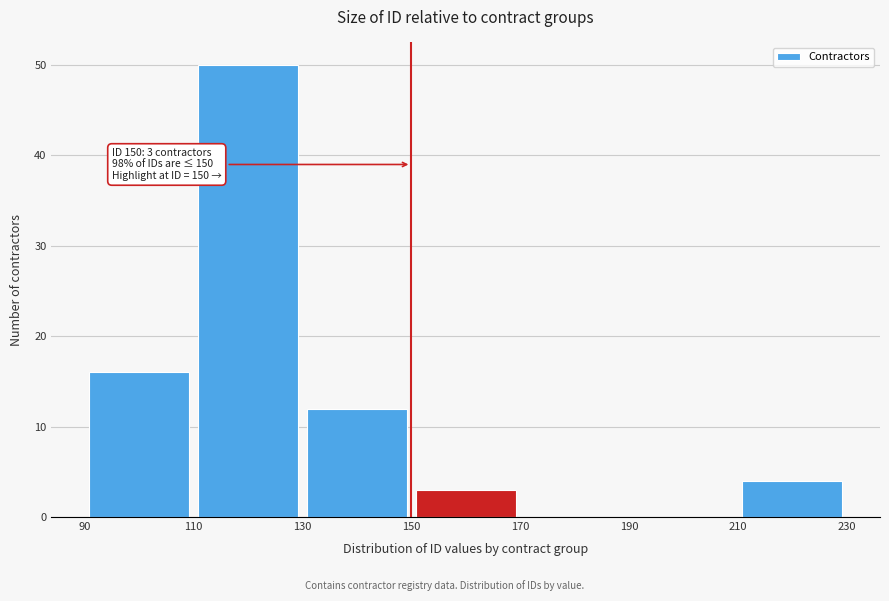

Over which range of the x-axis is the bar tallest?

110 to 130